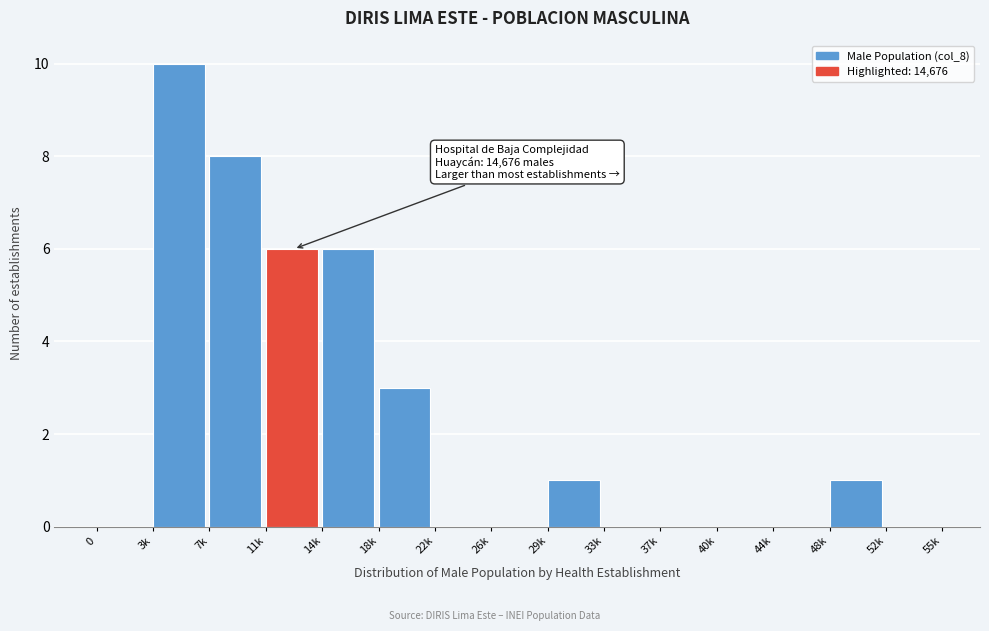

Reading left to right, list all the values displayed in this chart.

0=0	3k=10	7k=8	11k=6	14k=6	18k=3	22k=0	26k=0	29k=1	33k=0	37k=0	40k=0	44k=0	48k=1	52k=0